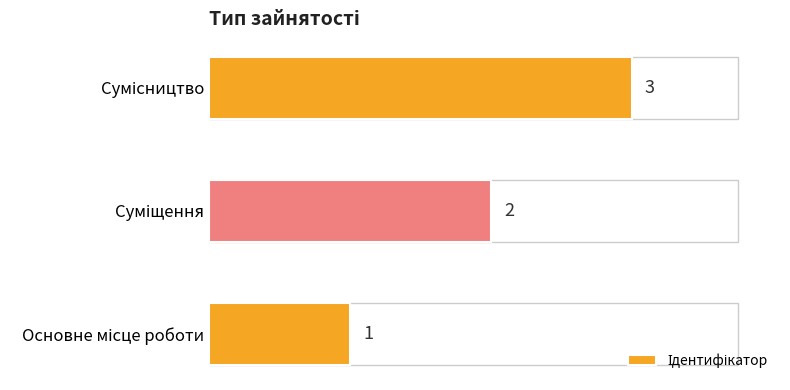

What is the maximum value shown in the chart?

3